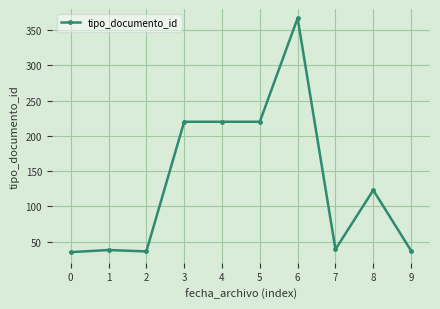

What is the average value?

134